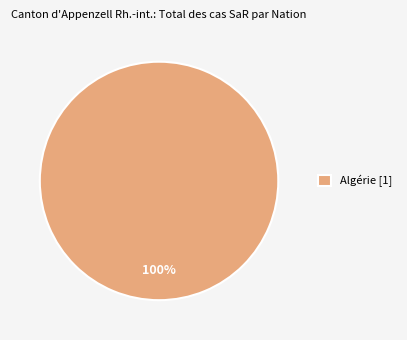

Is there any slice that represents more than half of the pie?

Yes